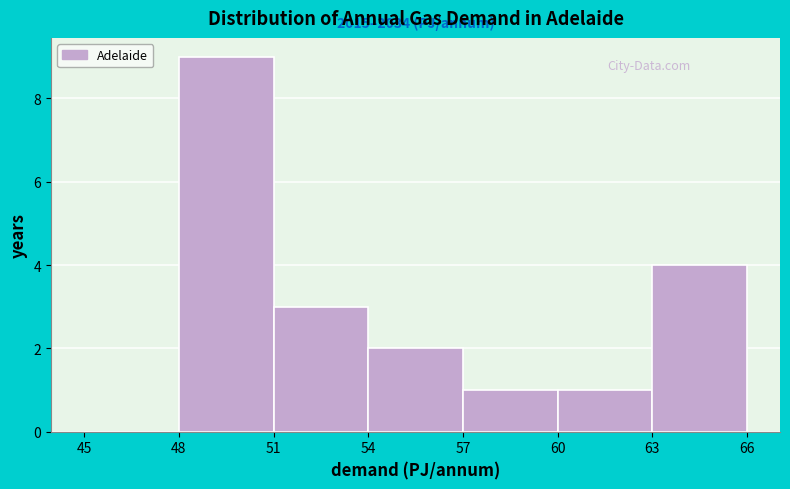

Over which range of the x-axis is the bar tallest?

48 to 51